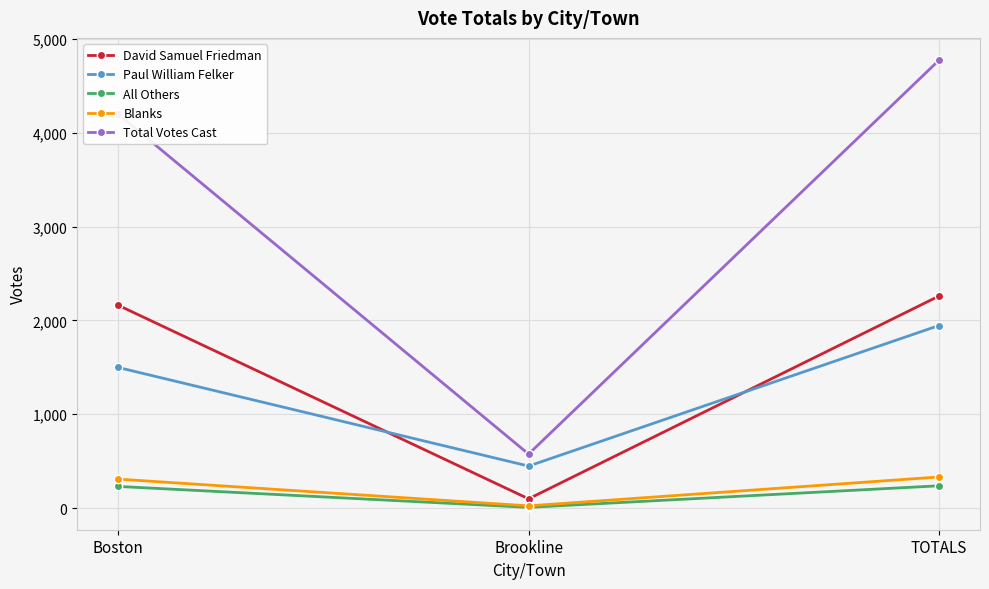

What is the difference between the maximum and minimum values in the All Others series?

230